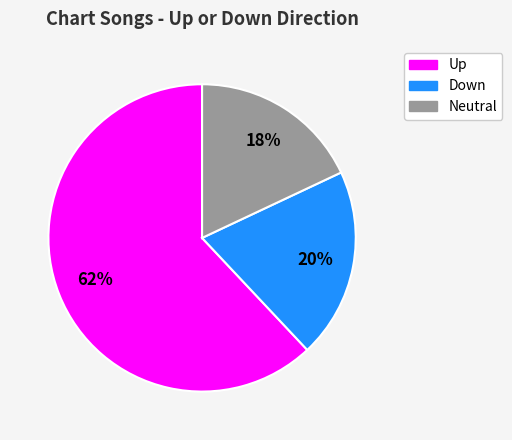

Is there a majority slice in this chart?

Yes